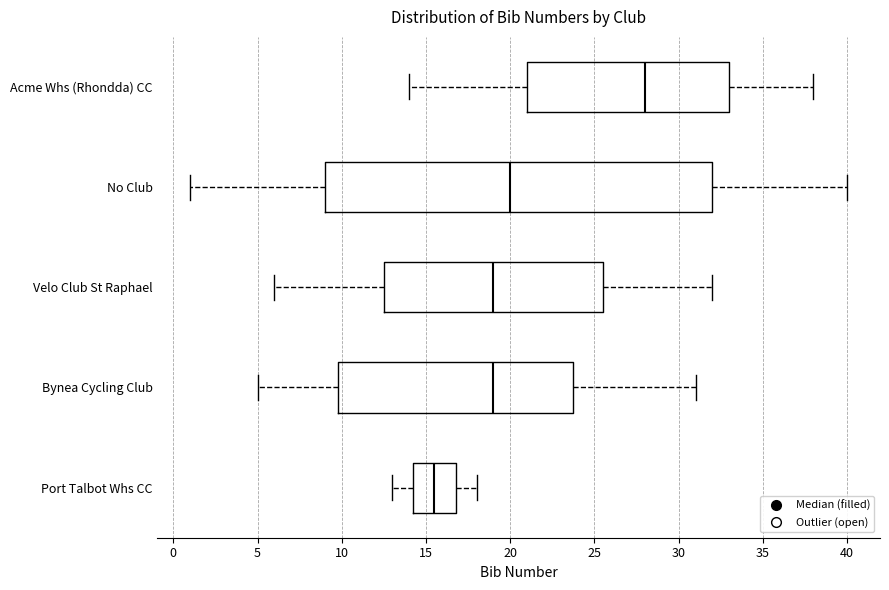

Reading bottom to top, transcribe this box plot: for each box, give where its median line is, the range the box spans, and where its two whiskers end, as read against the x-axis. The values are not printed on the chart, so give them approximately, as read against the axis.

Port Talbot Whs CC: median 15.5, box 14.5 to 17.0, whiskers 13.0 to 18.0
Bynea Cycling Club: median 19.0, box 10.0 to 24.0, whiskers 5.0 to 31.0
Velo Club St Raphael: median 19.0, box 12.5 to 25.5, whiskers 6.0 to 32.0
No Club: median 20.0, box 9.0 to 32.0, whiskers 1.0 to 40.0
Acme Whs (Rhondda) CC: median 28.0, box 21.0 to 33.0, whiskers 14.0 to 38.0